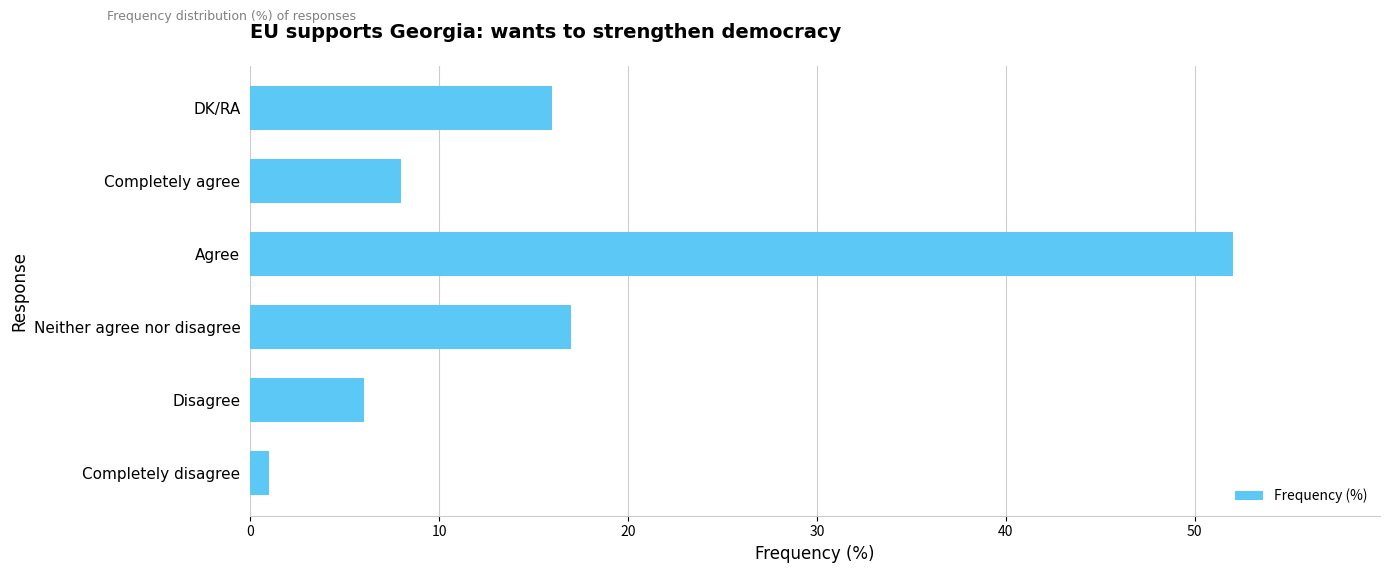

Are the bars horizontal?

Yes